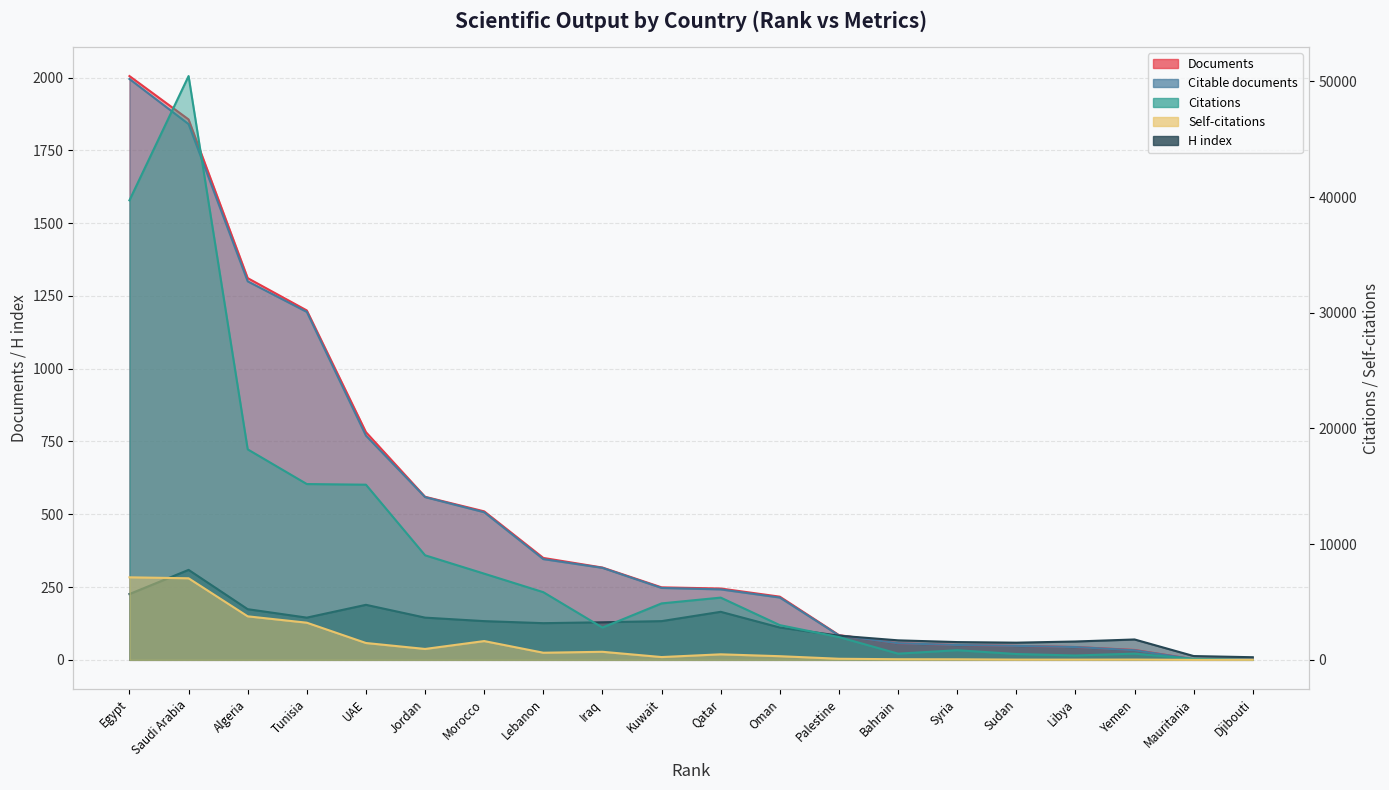

At which category is the sum across all series the highest?

Saudi Arabia